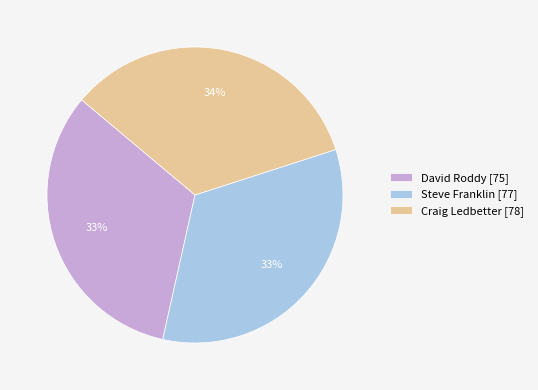

Combined, do Craig Ledbetter and David Roddy account for over 50%?

Yes